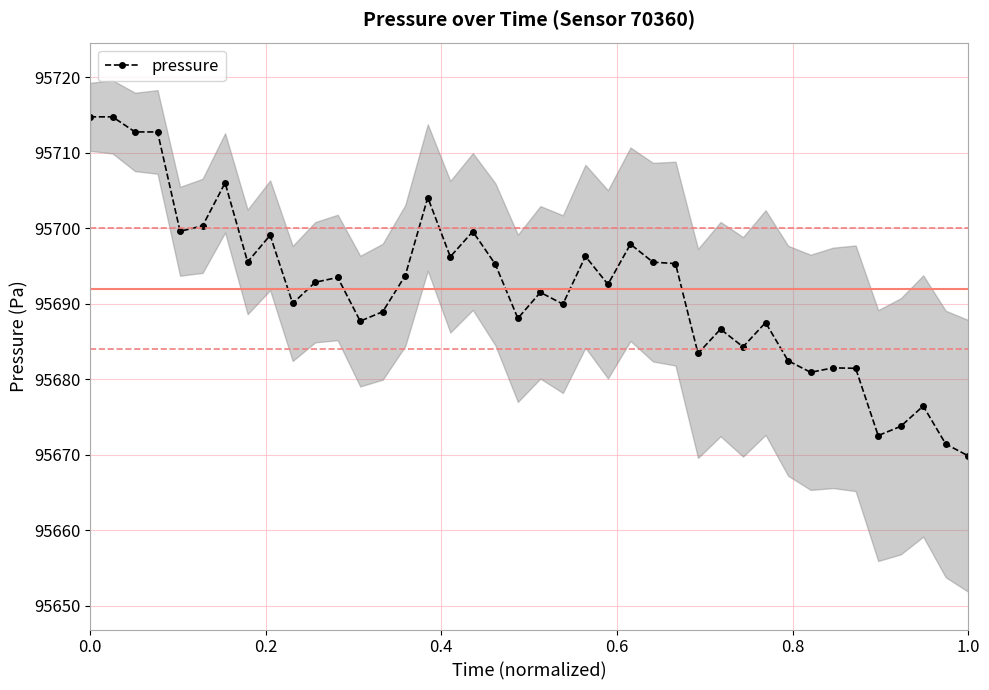

True or false: pressure has more than 0 points higher than both neighbors.

True